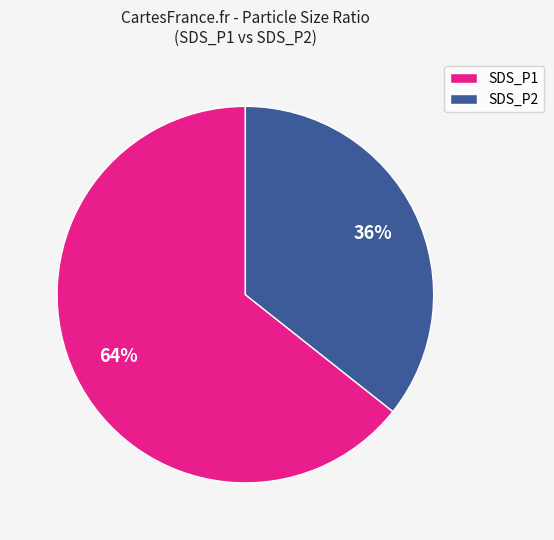

Which category accounts for the majority?

SDS_P1